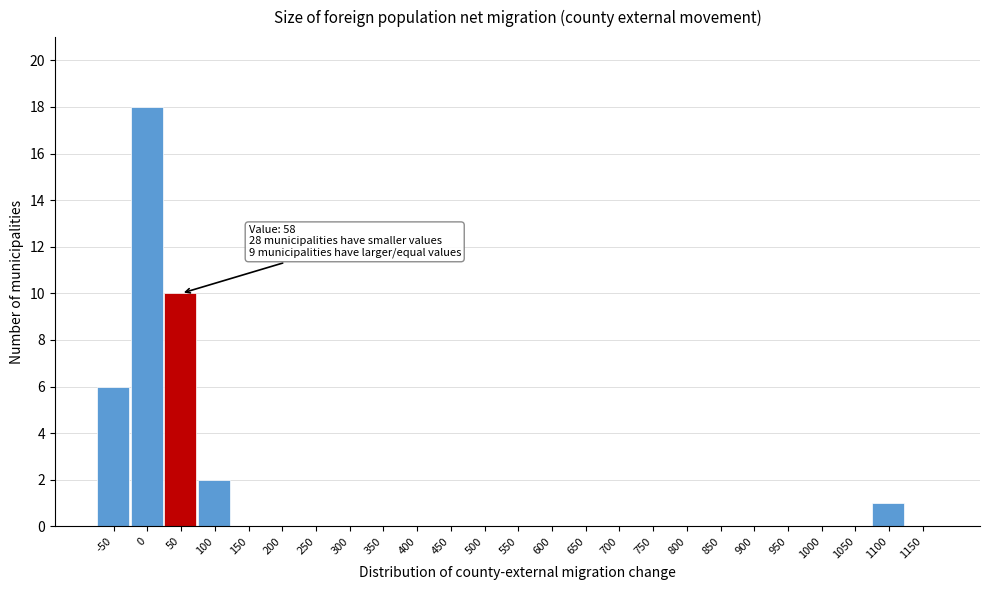

Reading right to left, list all the values displayed in this chart.

1150=0	1100=1	1050=0	1000=0	950=0	900=0	850=0	800=0	750=0	700=0	650=0	600=0	550=0	500=0	450=0	400=0	350=0	300=0	250=0	200=0	150=0	100=2	50=10	0=18	-50=6